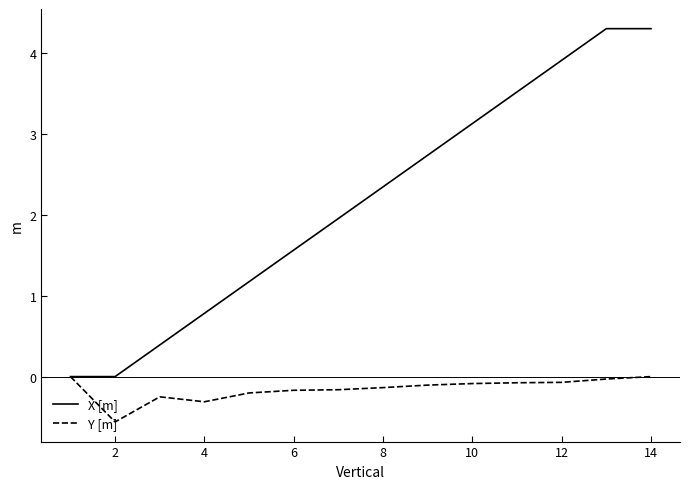

List the series in order of their peak value, lowest first.

Y [m], X [m]